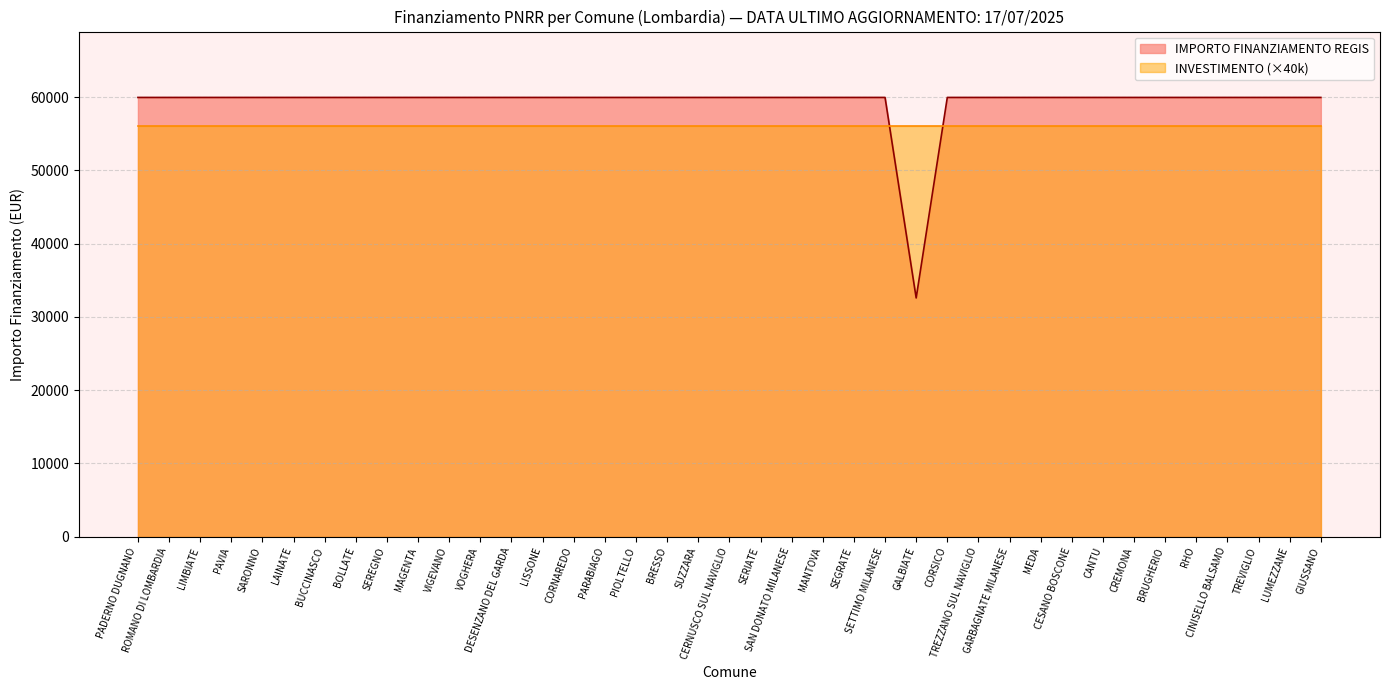

The value at LUMEZZANE is 59966. True or false?

True